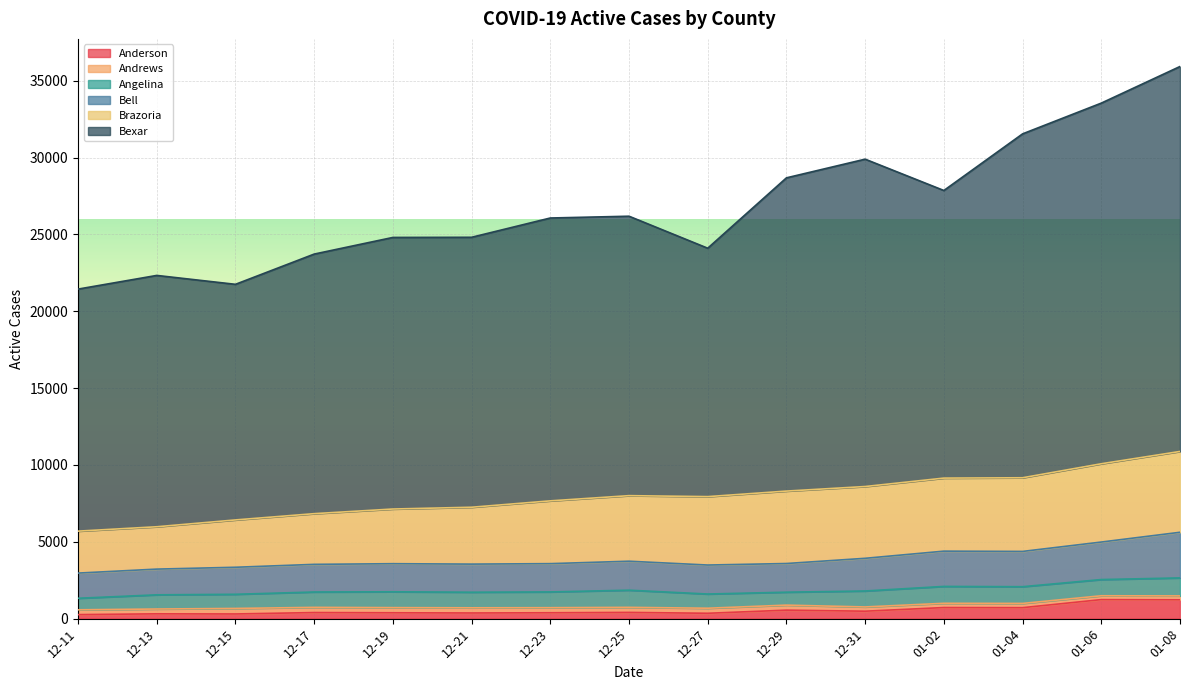

What is the difference between the maximum and minimum values in the Anderson series?

977